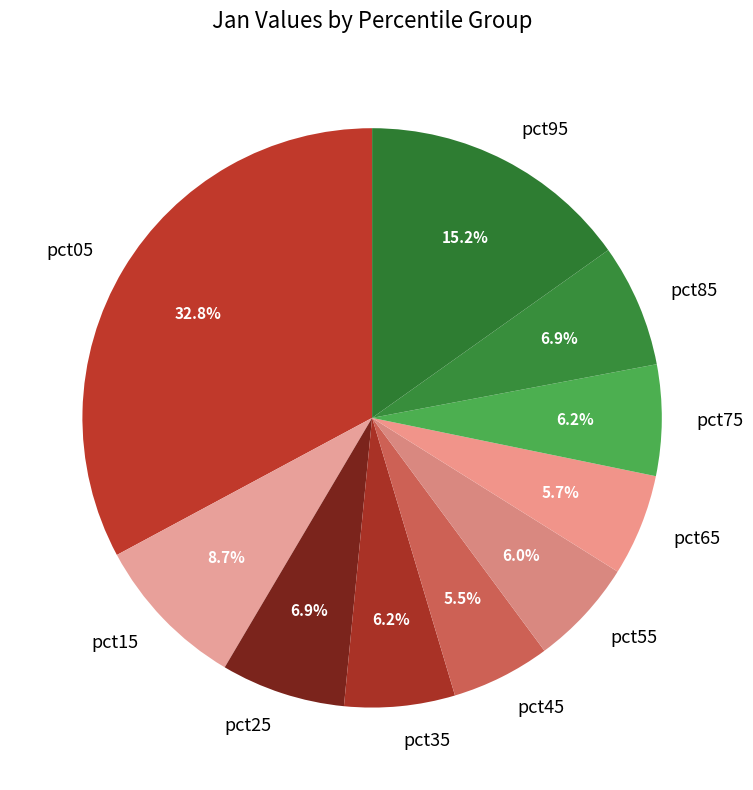

To the nearest percent, what portion does pct95 represent?

15%